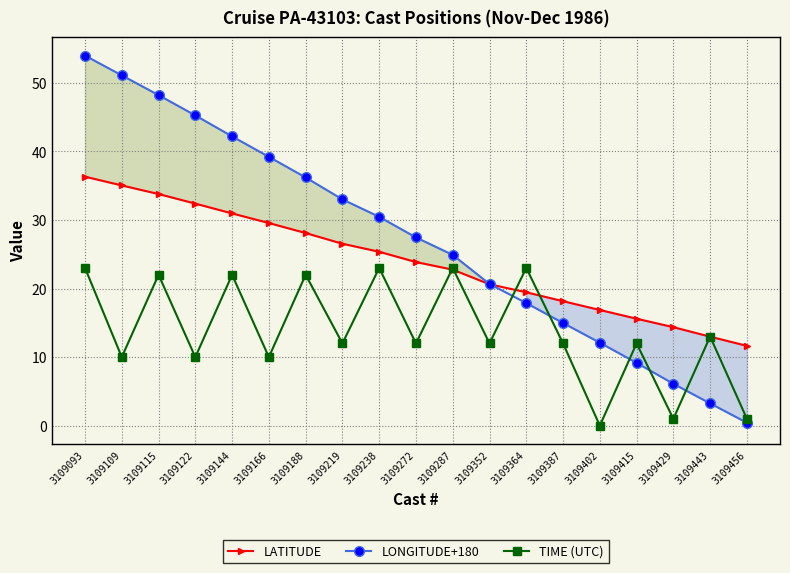

How many values in the TIME (UTC) series are below 12?

6